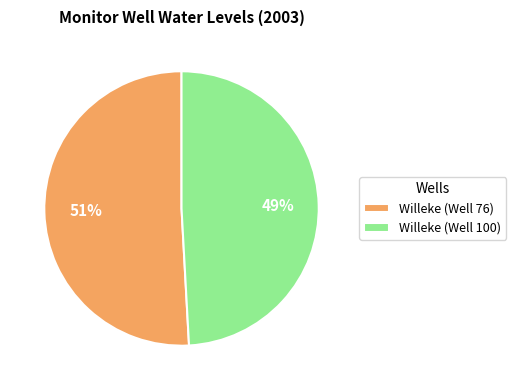

Combined, do Willeke (Well 100) and Willeke (Well 76) account for over 50%?

Yes